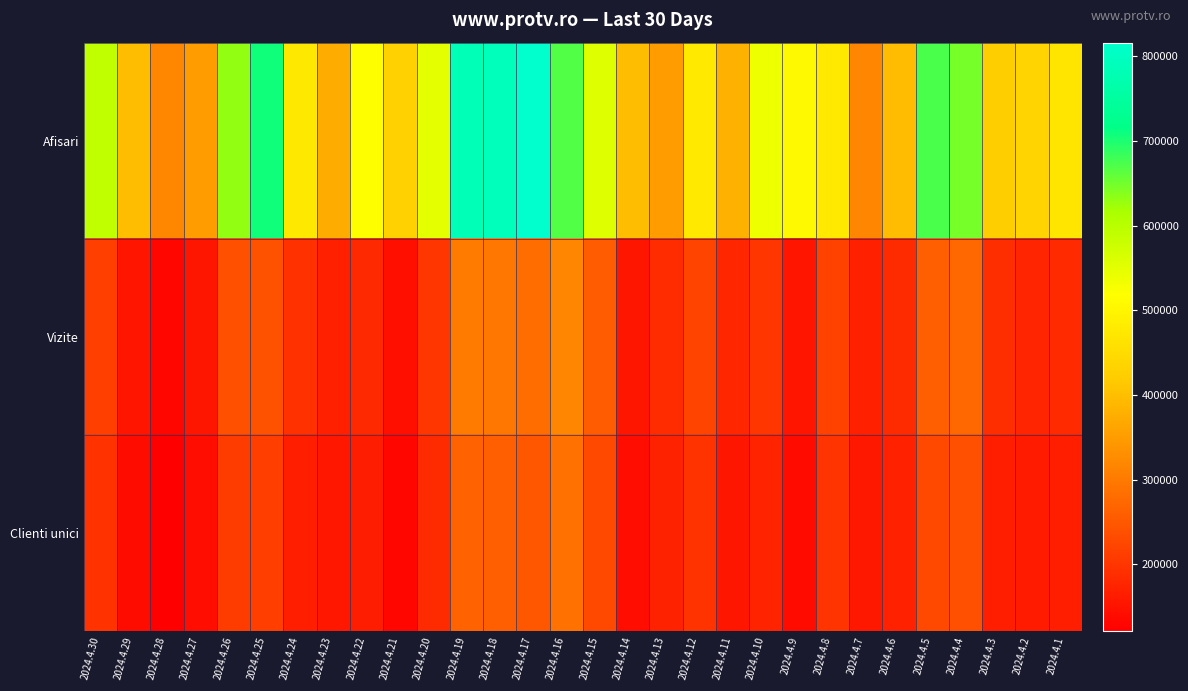

Reading left to right, extract all data points from this chart.

Afisari: 2024.4.30=591800	2024.4.29=397315	2024.4.28=318107	2024.4.27=349825	2024.4.26=631082	2024.4.25=706966	2024.4.24=474078	2024.4.23=373276	2024.4.22=516191	2024.4.21=429136	2024.4.20=549488	2024.4.19=785812	2024.4.18=790906	2024.4.17=815978	2024.4.16=668458	2024.4.15=555853	2024.4.14=396882	2024.4.13=350139	2024.4.12=475632	2024.4.11=380282	2024.4.10=536988	2024.4.9=506612	2024.4.8=475931	2024.4.7=317265	2024.4.6=396085	2024.4.5=672597	2024.4.4=646958	2024.4.3=423498	2024.4.2=434546	2024.4.1=468780
Vizite: 2024.4.30=213846	2024.4.29=152823	2024.4.28=130482	2024.4.27=154113	2024.4.26=237803	2024.4.25=242579	2024.4.24=193742	2024.4.23=168819	2024.4.22=182482	2024.4.21=144350	2024.4.20=202335	2024.4.19=302140	2024.4.18=294966	2024.4.17=280842	2024.4.16=317345	2024.4.15=254673	2024.4.14=154123	2024.4.13=186865	2024.4.12=220934	2024.4.11=177323	2024.4.10=200949	2024.4.9=153266	2024.4.8=217672	2024.4.7=169598	2024.4.6=185379	2024.4.5=260895	2024.4.4=272548	2024.4.3=189770	2024.4.2=175201	2024.4.1=183345
Clienti unici: 2024.4.30=194960	2024.4.29=139373	2024.4.28=120882	2024.4.27=140995	2024.4.26=210147	2024.4.25=211976	2024.4.24=167833	2024.4.23=155894	2024.4.22=165288	2024.4.21=133005	2024.4.20=185270	2024.4.19=266056	2024.4.18=261152	2024.4.17=249013	2024.4.16=286806	2024.4.15=227994	2024.4.14=141105	2024.4.13=171799	2024.4.12=196783	2024.4.11=154207	2024.4.10=173390	2024.4.9=137901	2024.4.8=197386	2024.4.7=157087	2024.4.6=170046	2024.4.5=226899	2024.4.4=236451	2024.4.3=168151	2024.4.2=160367	2024.4.1=165709